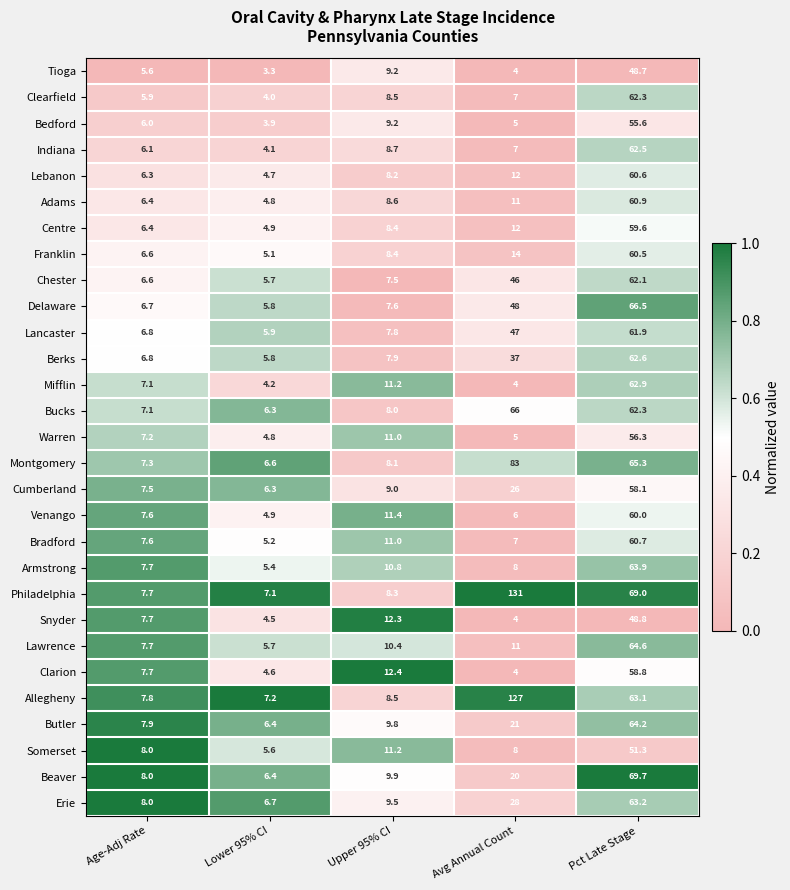

The Philadelphia series shows 131.0 at Avg Annual Count. True or false?

True